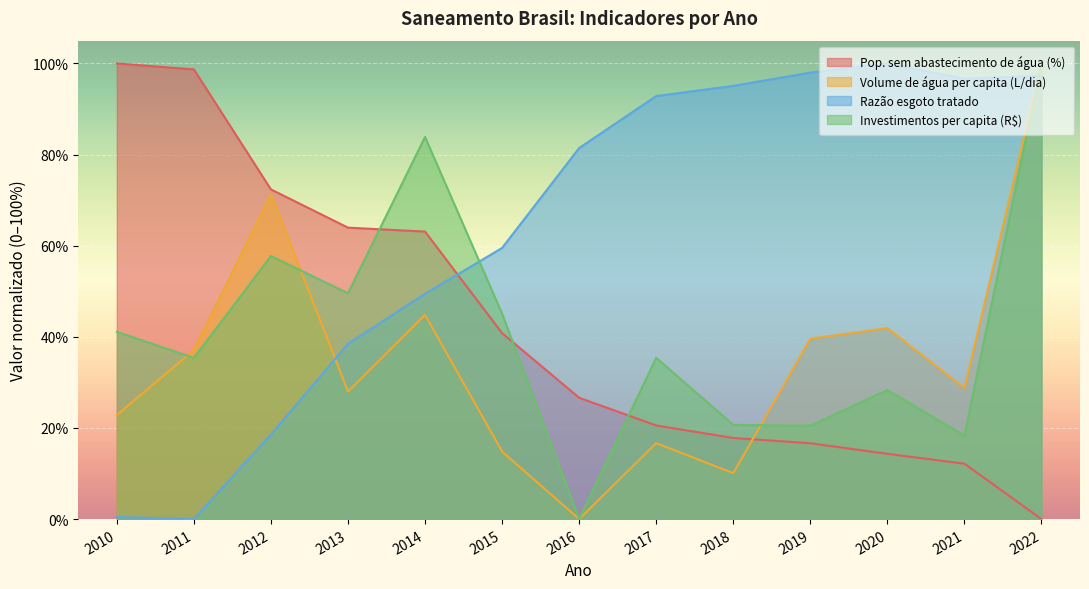

Does the chart display data point markers on the line(s)?

No